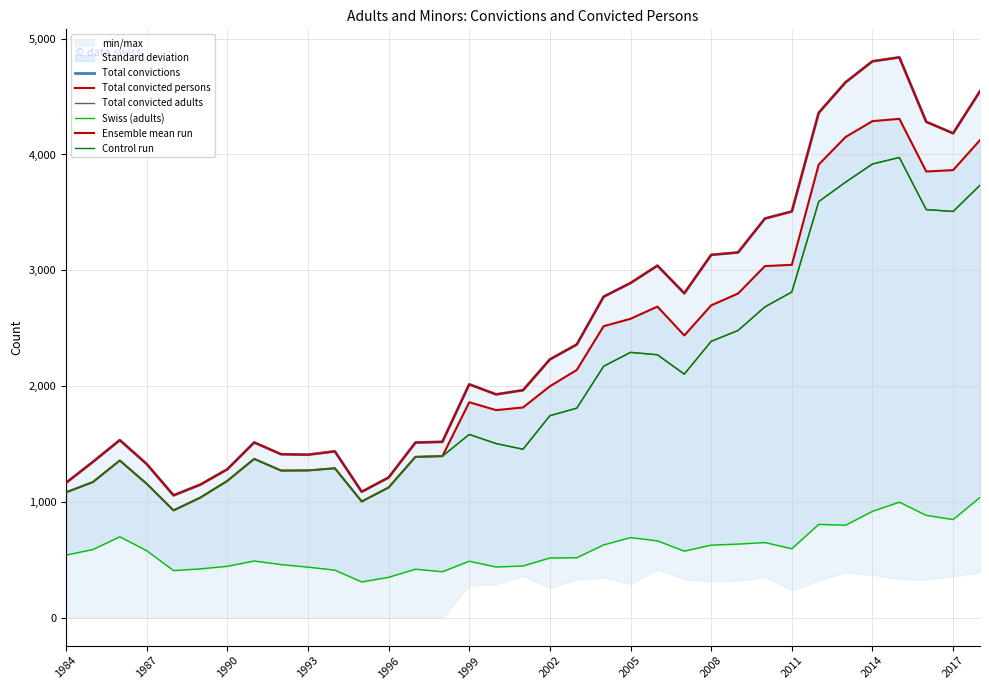

How many values in the Ensemble mean run series are below 2015?

17